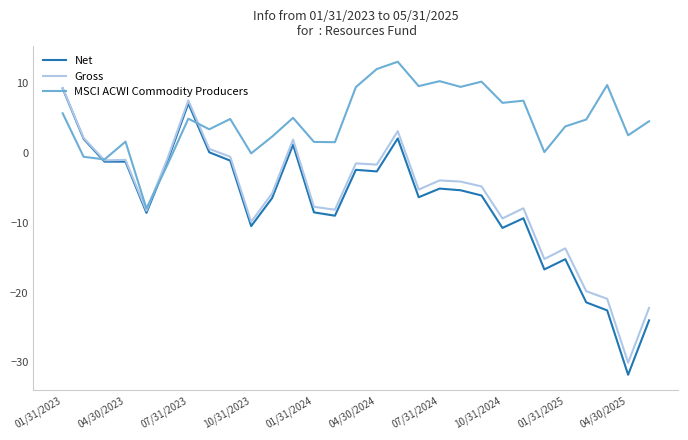

Which series has the widest spread of values?

Net